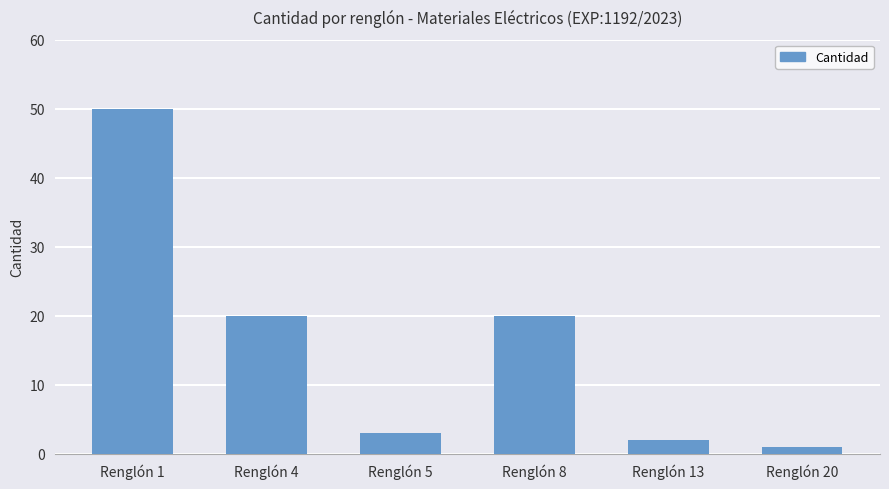

What is the average value?

16